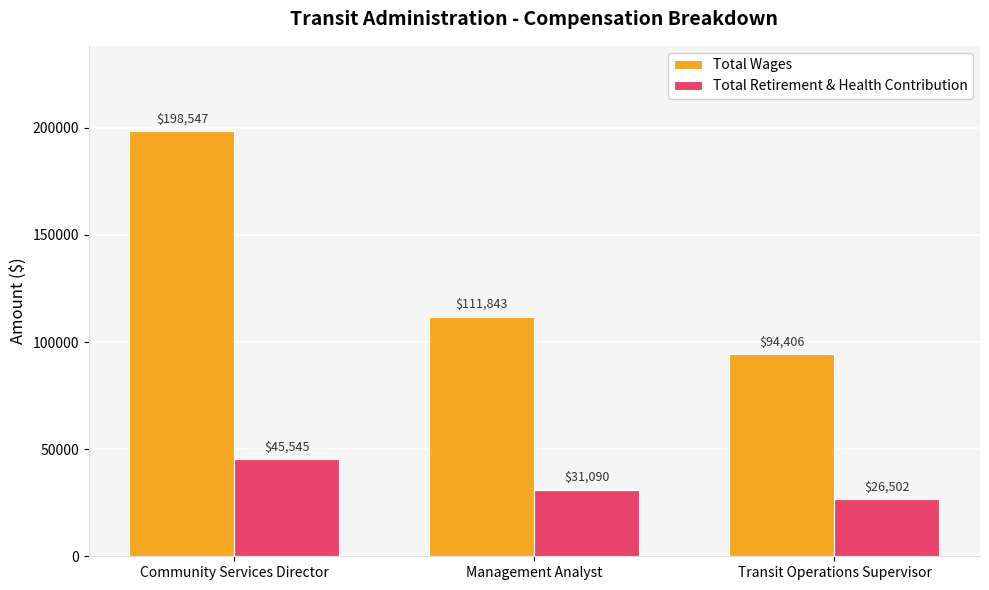

At which label does Total Retirement & Health Contribution reach its minimum?

Transit Operations Supervisor